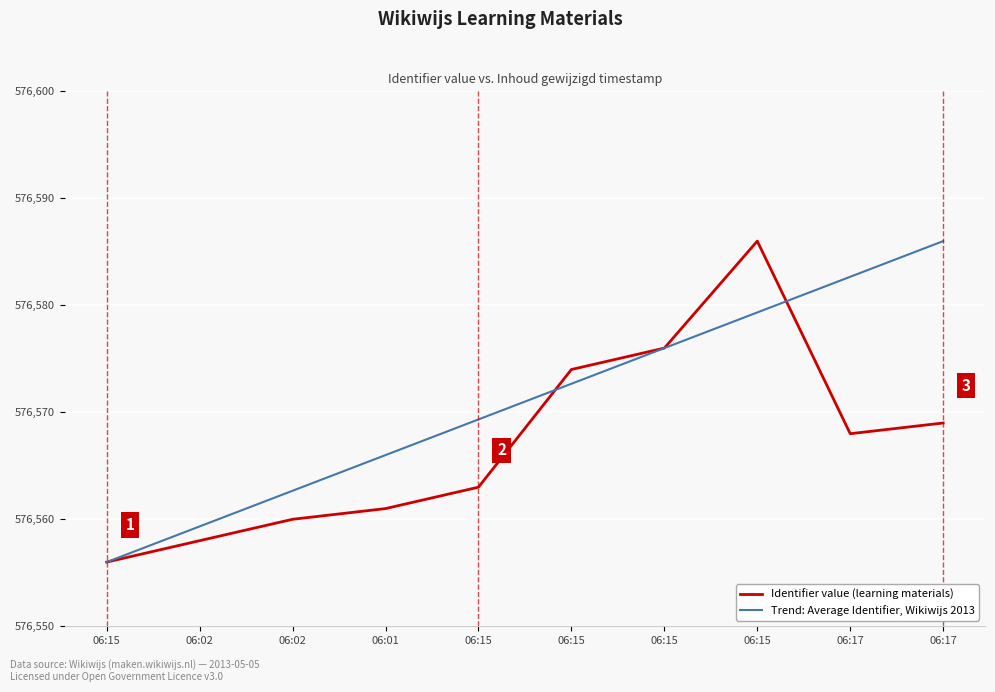

True or false: Trend: Average Identifier, Wikiwijs 2013 has a value of 576586.0 at 06:17.

True